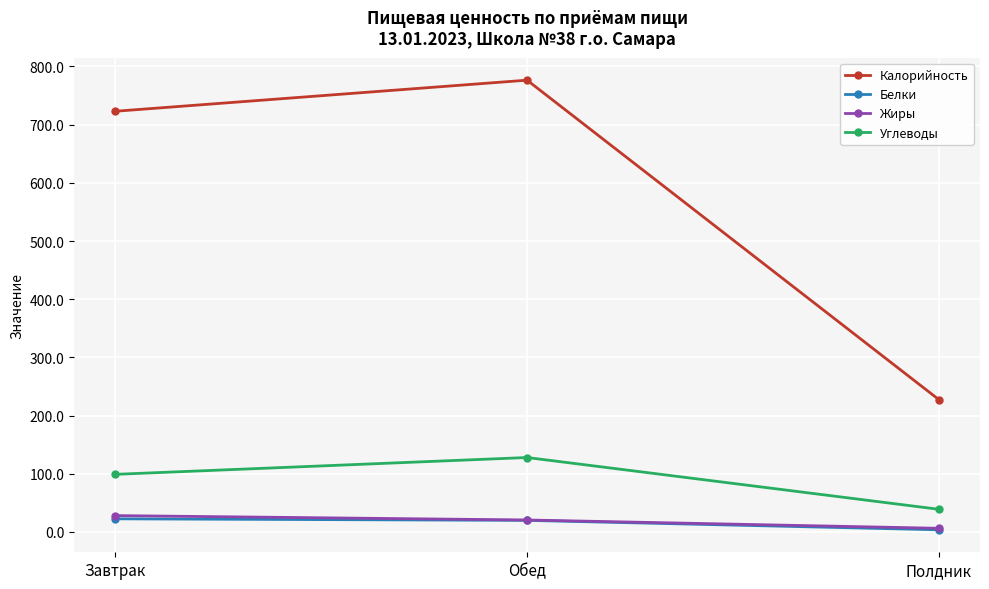

What is the average value of the Углеводы series?

88.6